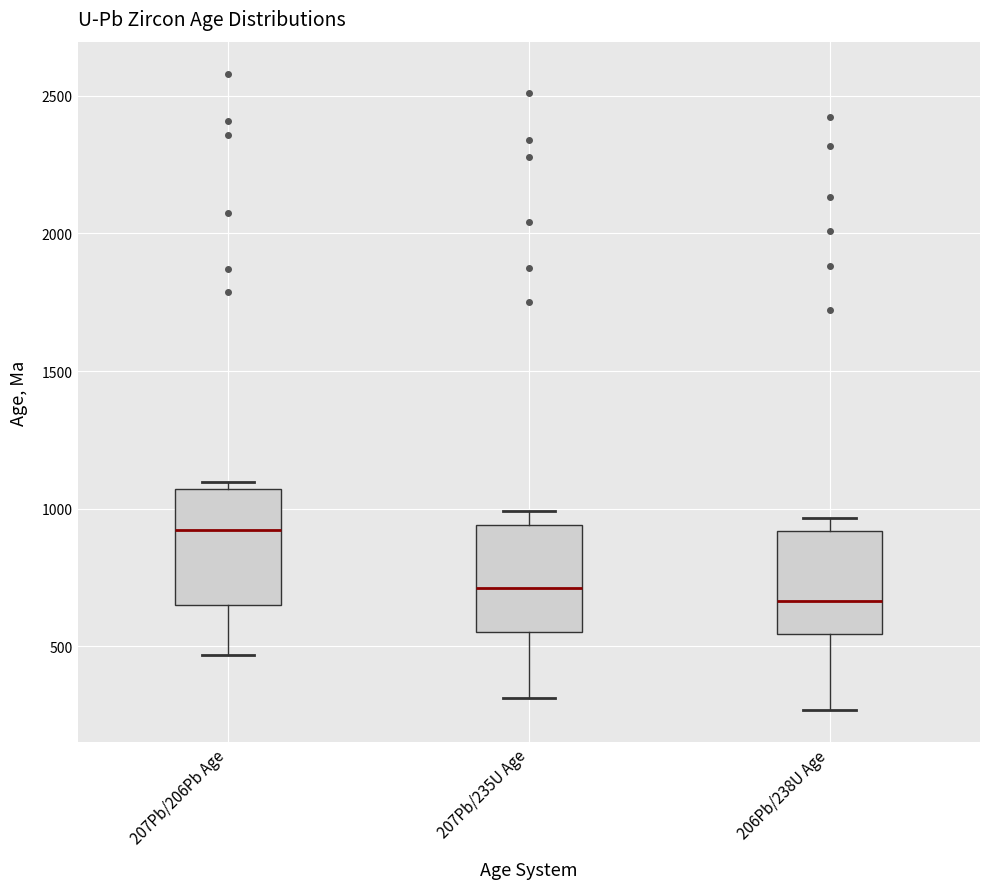

Reading left to right, read every box against the y-axis: the position of its median line, the range the box covers, and the ends of its whiskers. The values are not printed on the chart, so give them approximately, as read against the axis.

207Pb/206Pb Age: median 900, box 650 to 1050, whiskers 450 to 1100
207Pb/235U Age: median 700, box 550 to 950, whiskers 300 to 1000
206Pb/238U Age: median 650, box 550 to 900, whiskers 250 to 950